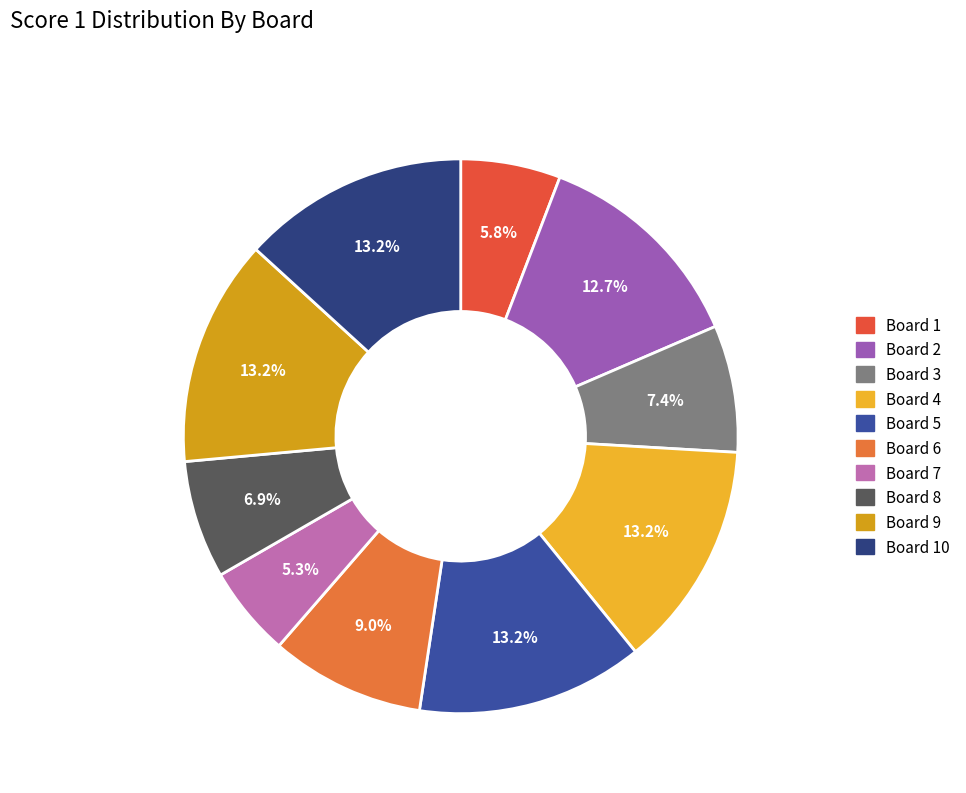

How many slices are in this pie chart?

10